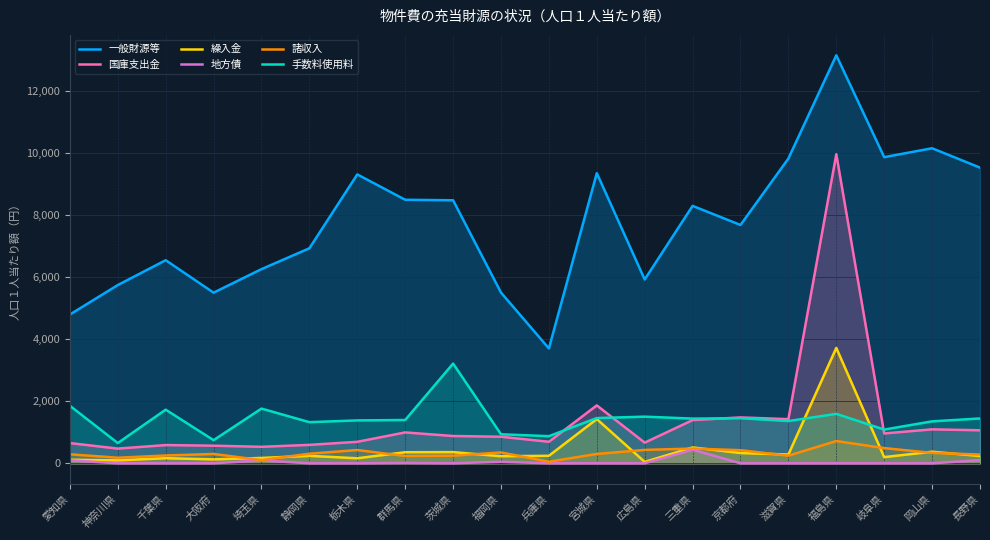

The 地方債 series shows 0 at 滋賀県. True or false?

True